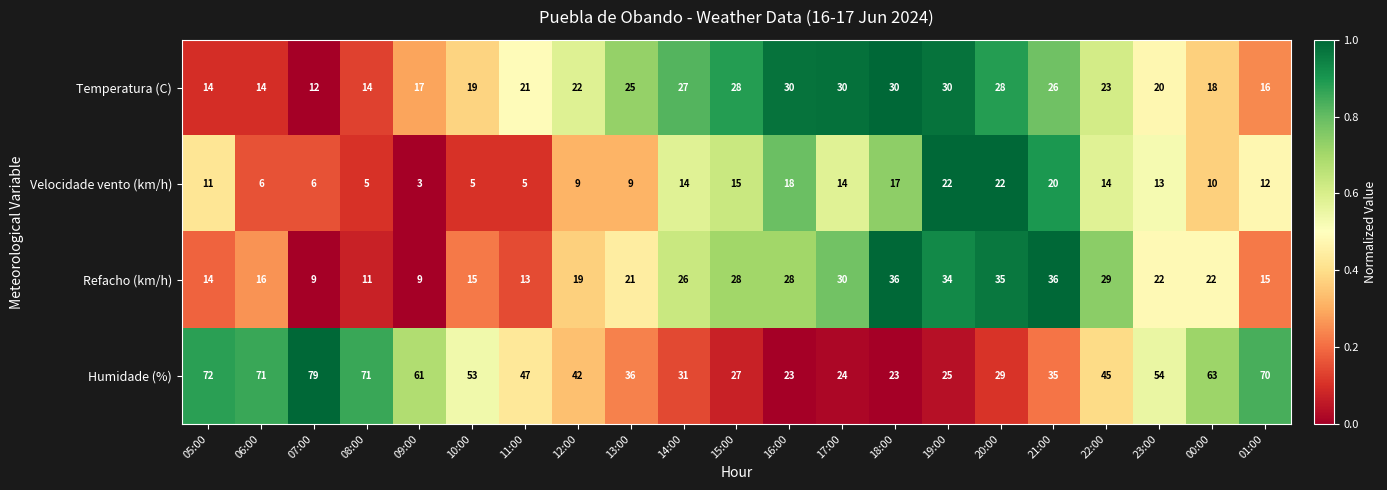

What is the difference between the maximum and second lowest values in the Temperatura (C) series?

16